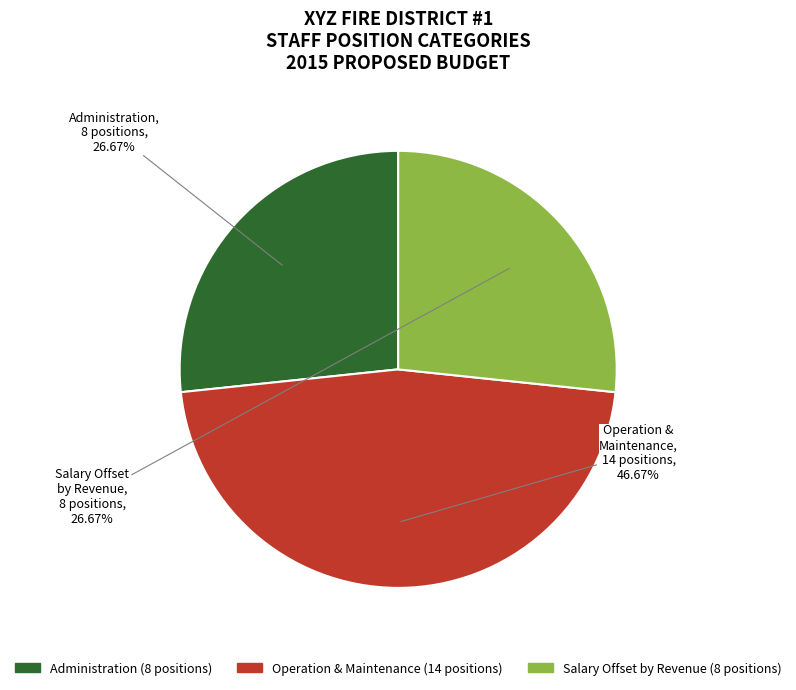

Is there any slice that represents more than half of the pie?

No